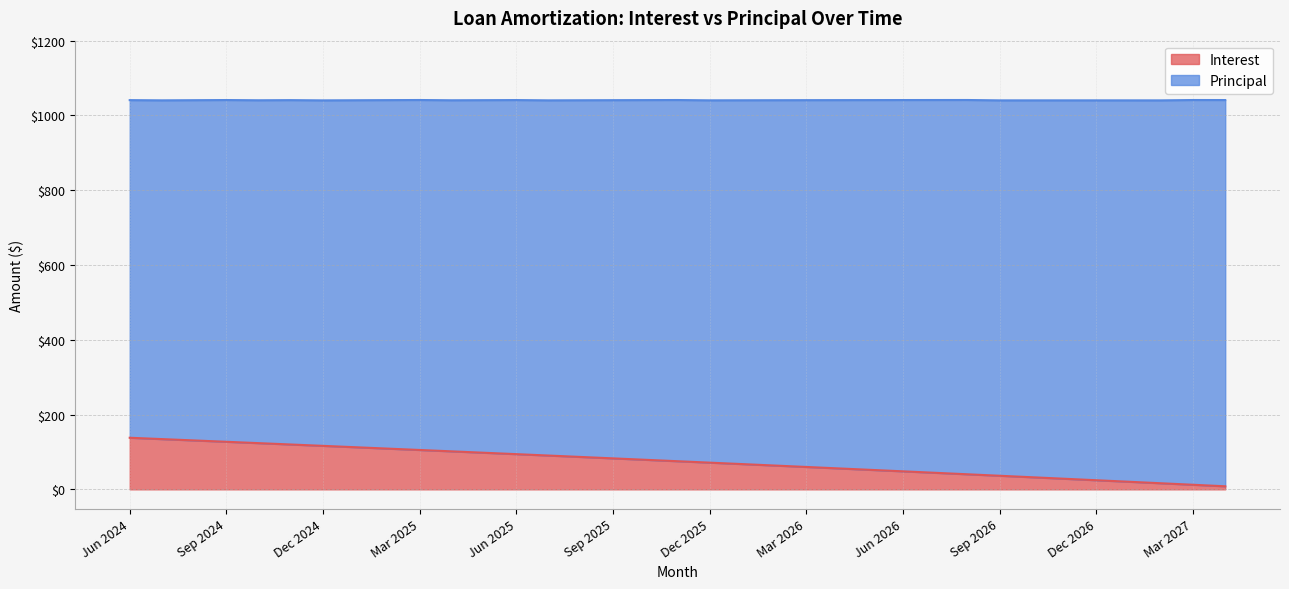

Reading left to right, transcribe all the data shown in this chart.

Jun 2024=138.0	Jul 2024=134.4	Aug 2024=130.8	Sep 2024=127.2	Oct 2024=123.6	Nov 2024=120.0	Dec 2024=116.3	Jan 2025=112.7	Feb 2025=109.0	Mar 2025=105.3	Apr 2025=101.6	May 2025=97.9	Jun 2025=94.2	Jul 2025=90.4	Aug 2025=86.6	Sep 2025=82.9	Oct 2025=79.1	Nov 2025=75.3	Dec 2025=71.4	Jan 2026=67.6	Feb 2026=63.8	Mar 2026=59.9	Apr 2026=56.0	May 2026=52.1	Jun 2026=48.2	Jul 2026=44.3	Aug 2026=40.3	Sep 2026=36.4	Oct 2026=32.4	Nov 2026=28.4	Dec 2026=24.4	Jan 2027=20.4	Feb 2027=16.3	Mar 2027=12.3	Apr 2027=8.2